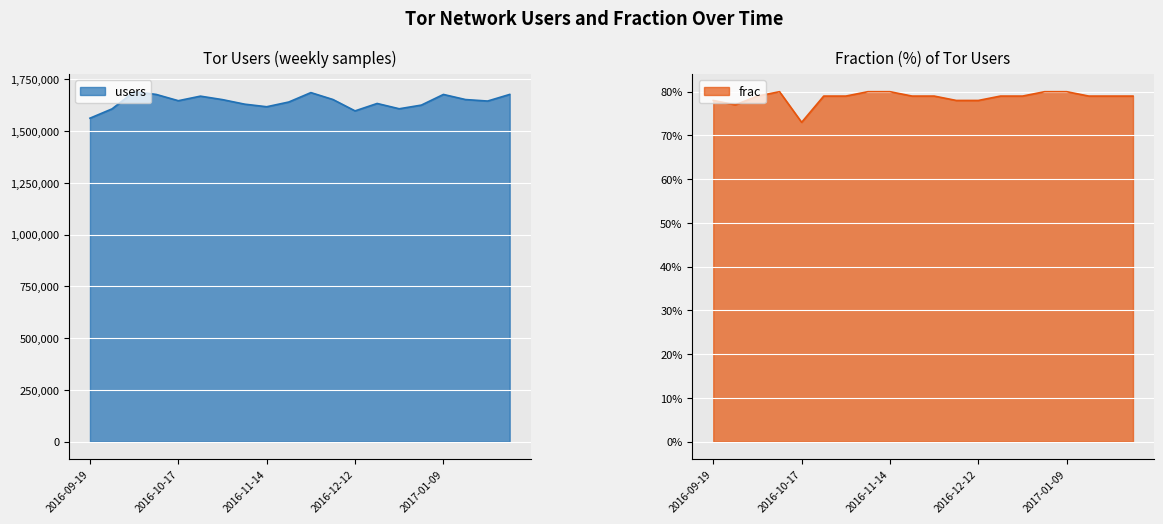

Which series has the largest total across all categories?

users